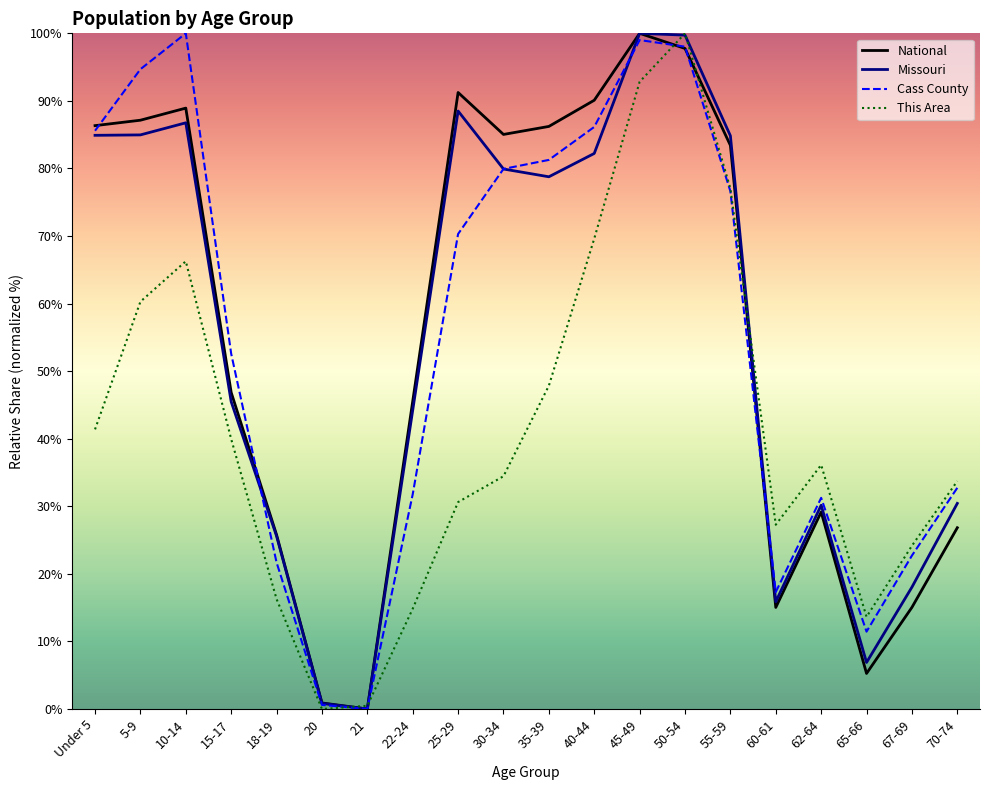

At which label is This Area closest to 50?

35-39